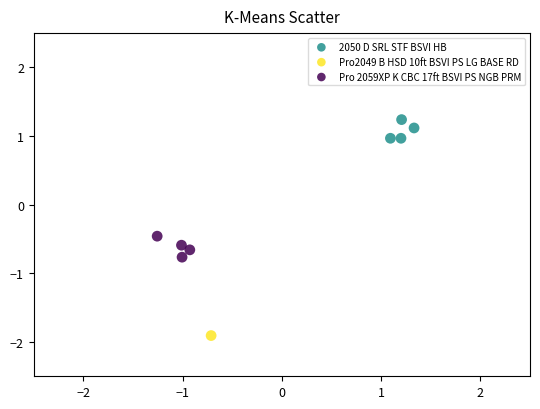

Which series reaches the minimum Y coordinate?

Pro2049 B HSD 10ft BSVI PS LG BASE RD